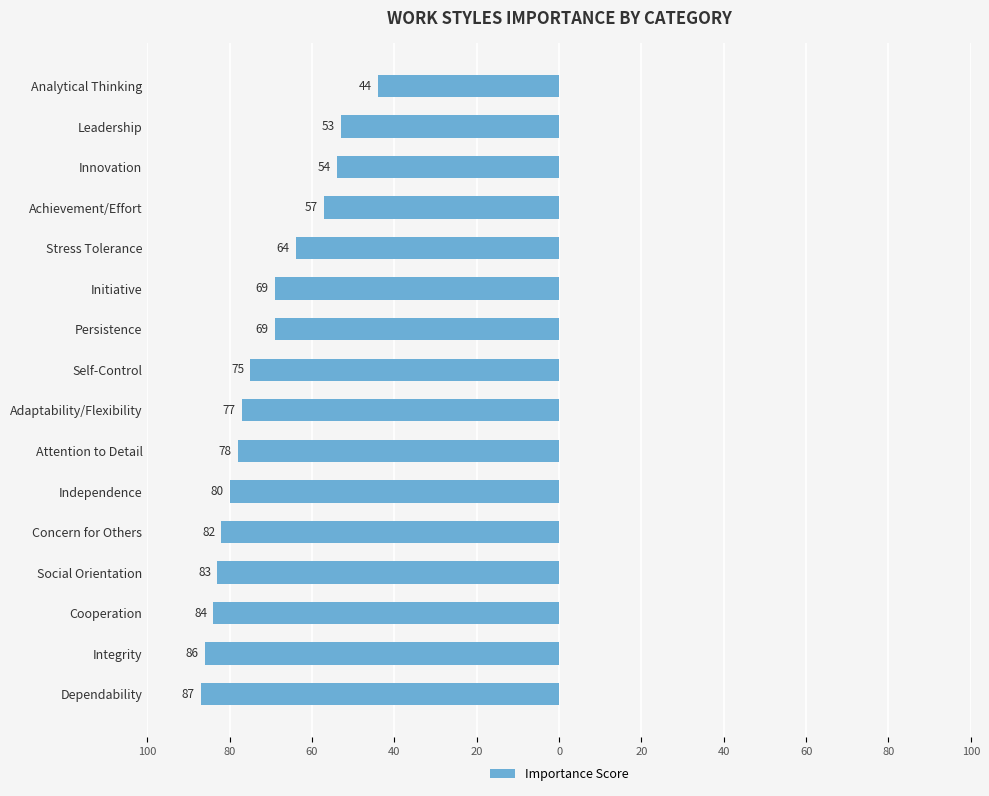

Does the chart contain any negative values?

Yes